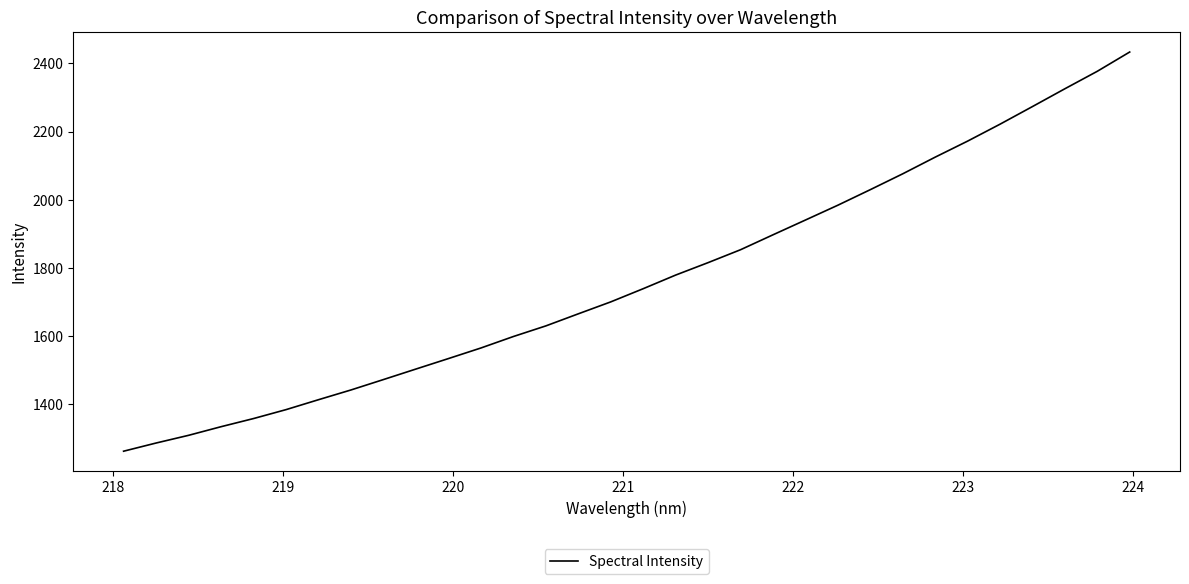

What is the difference between the maximum and minimum values?

1171.2